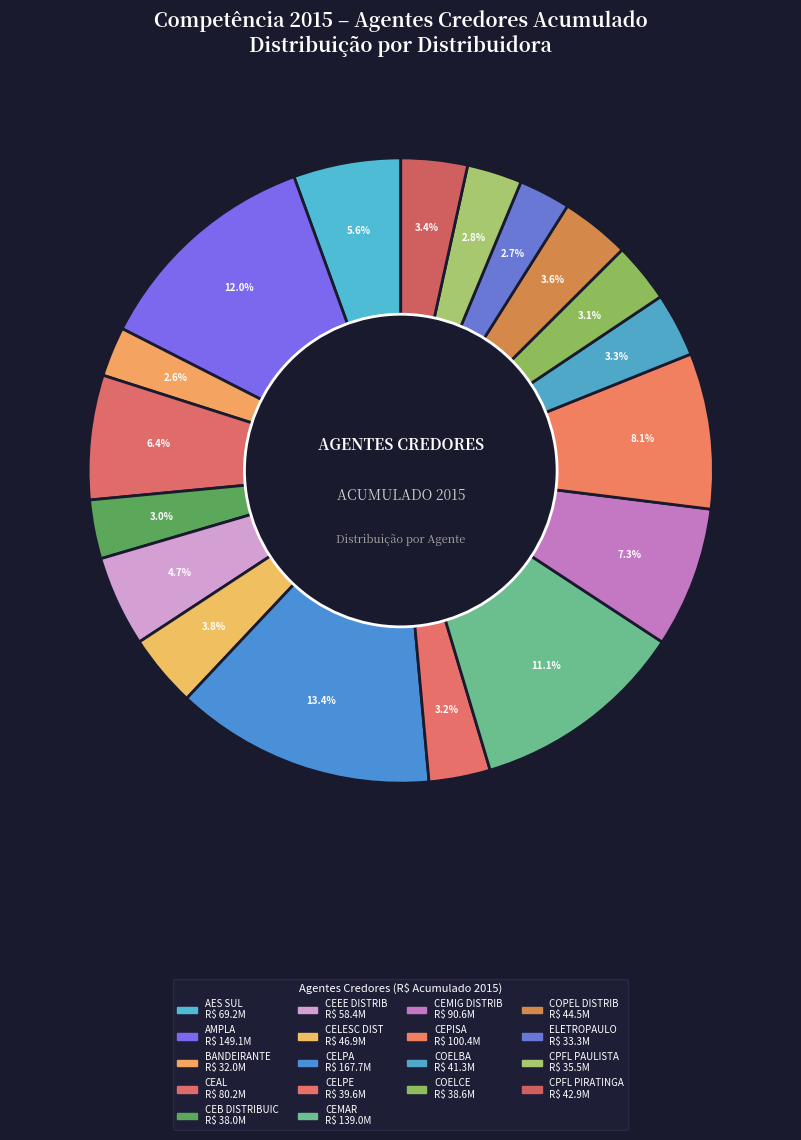

What is the change in value from CEAL to CEMIG DISTRIB?

+10404416.2